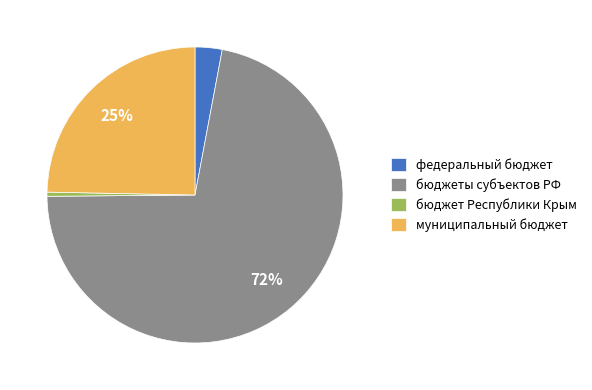

Which slice is the smallest?

бюджет Республики Крым